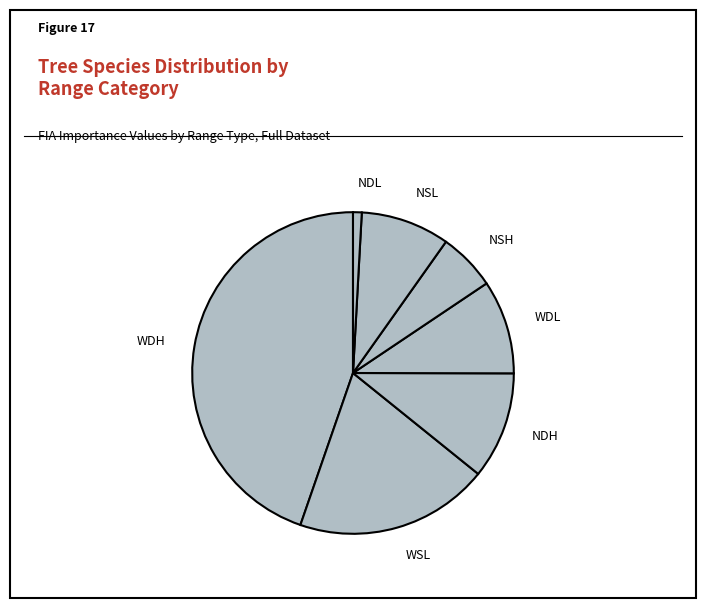

Combined, do WSL and WDH account for over 50%?

Yes